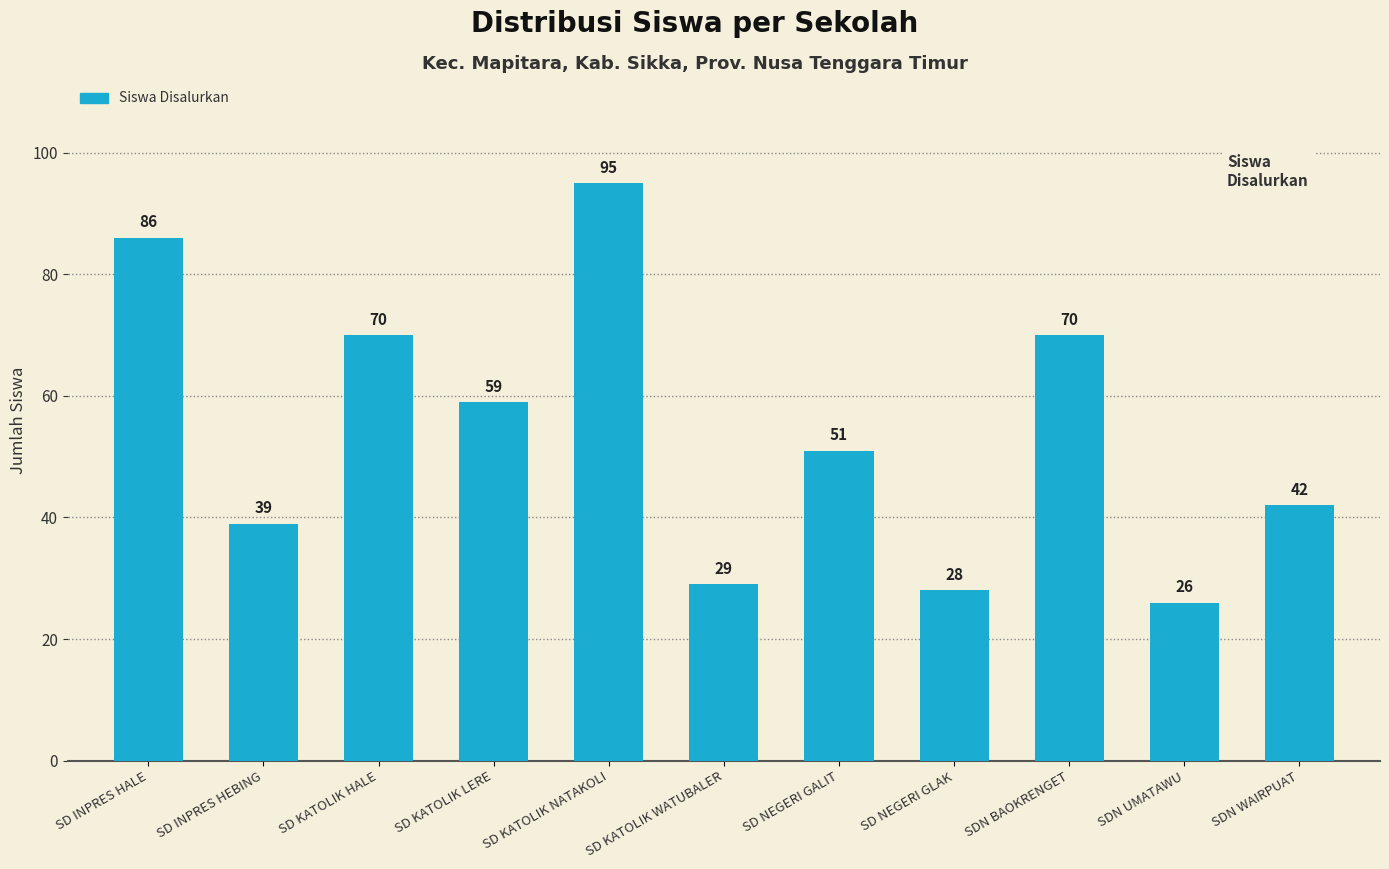

What is the change in value from SD KATOLIK HALE to SDN WAIRPUAT?

-28